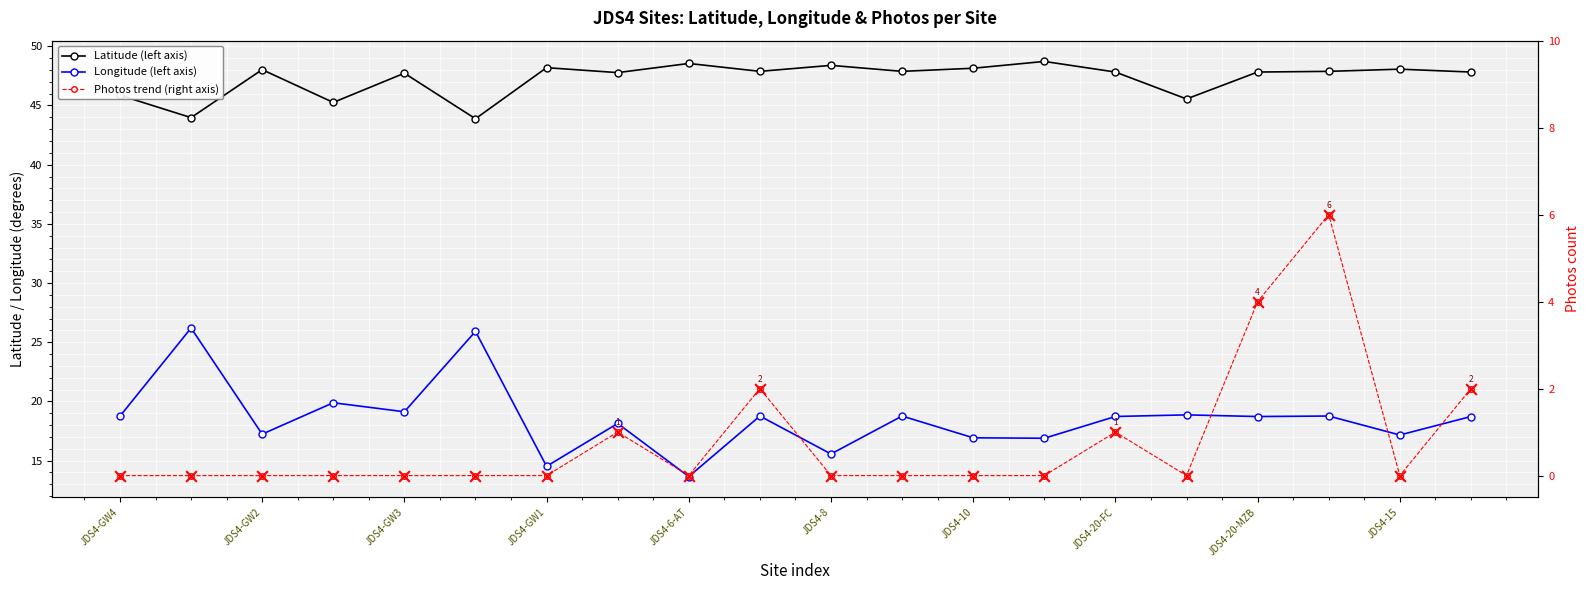

Which series reaches the maximum Y coordinate?

Latitude (left axis)